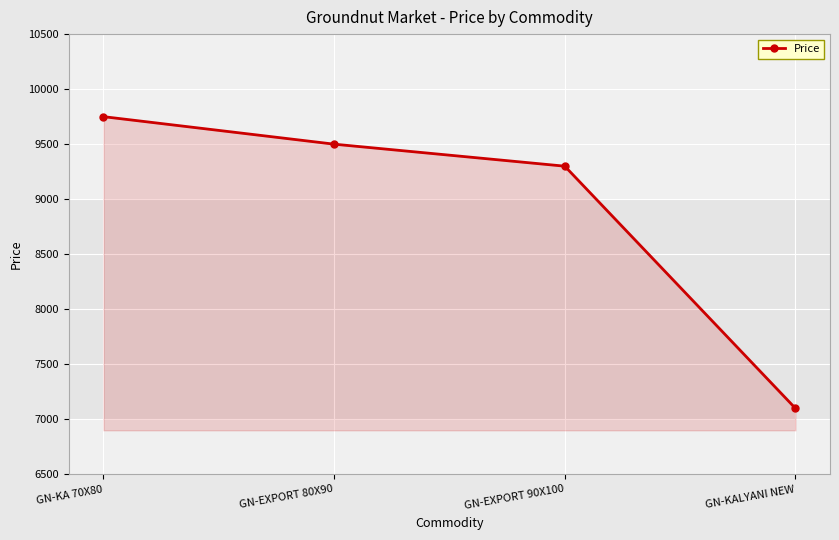

Count the number of data series in this chart.

1